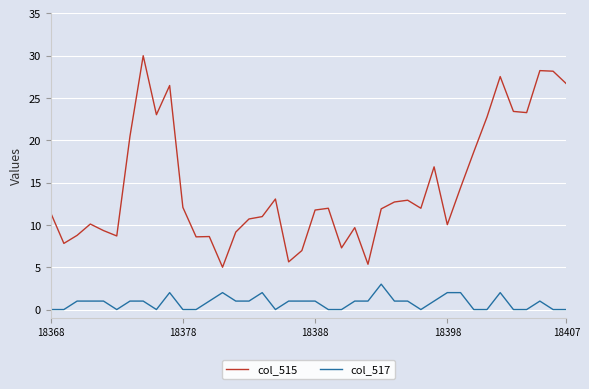

What is the difference between the maximum and minimum values in the col_515 series?

25.0